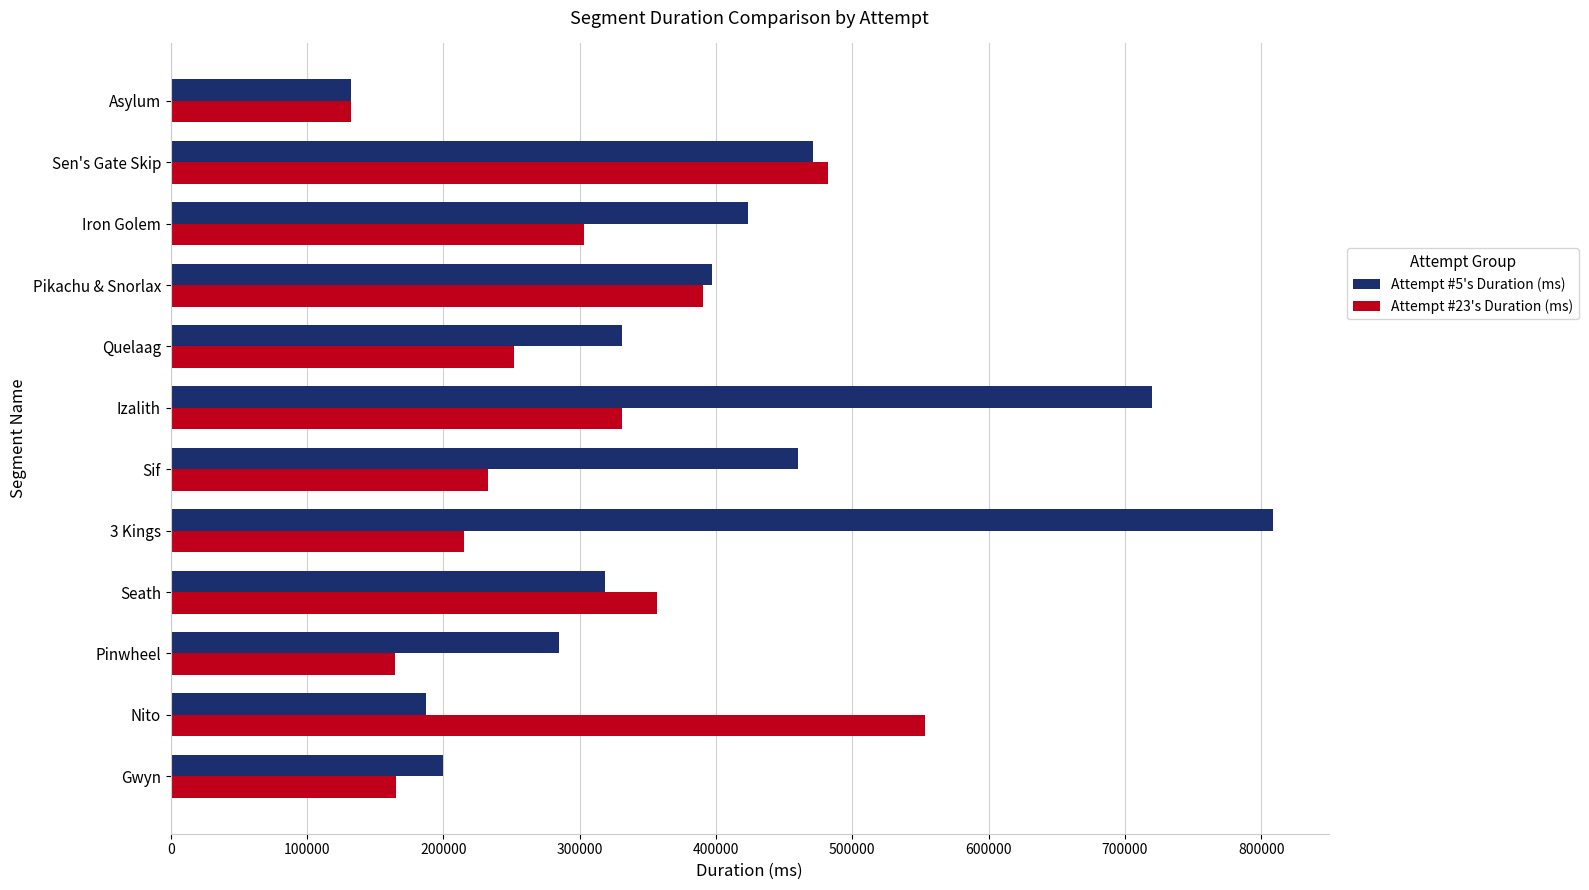

What are all the series names shown in the legend?

Attempt #5's Duration (ms), Attempt #23's Duration (ms)